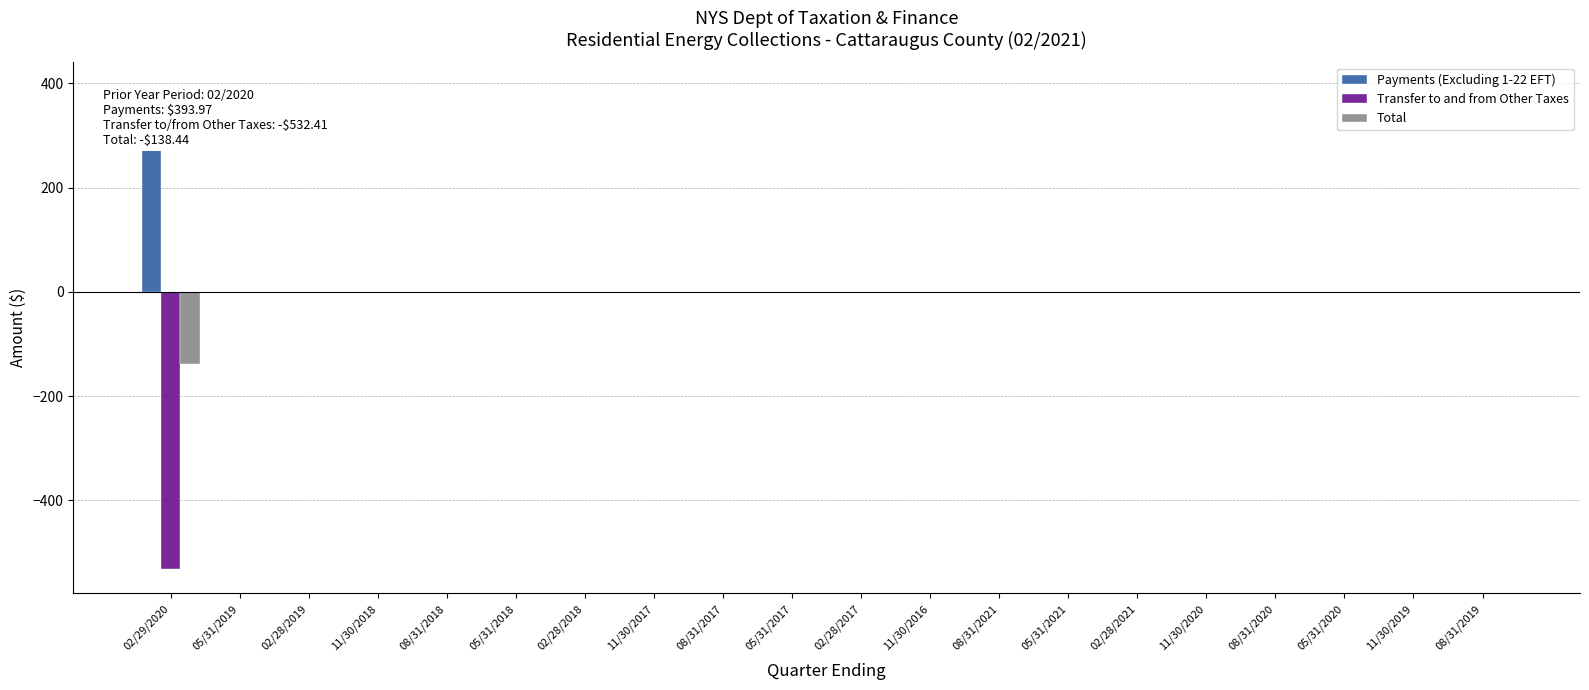

Is the value of Payments (Excluding 1-22 EFT) at 02/29/2020 greater than the value of Total at 02/28/2021?

Yes